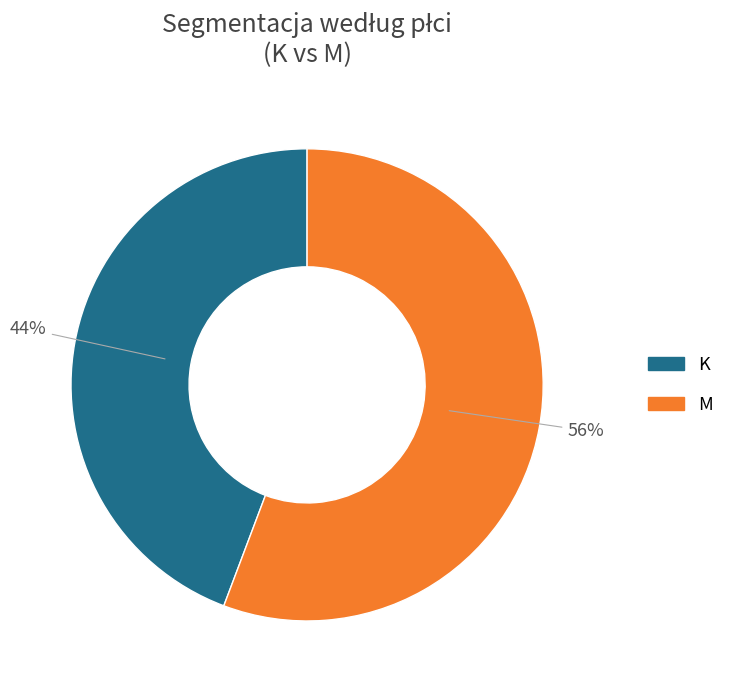

What is the ratio of the value at K to the value at M?

0.8